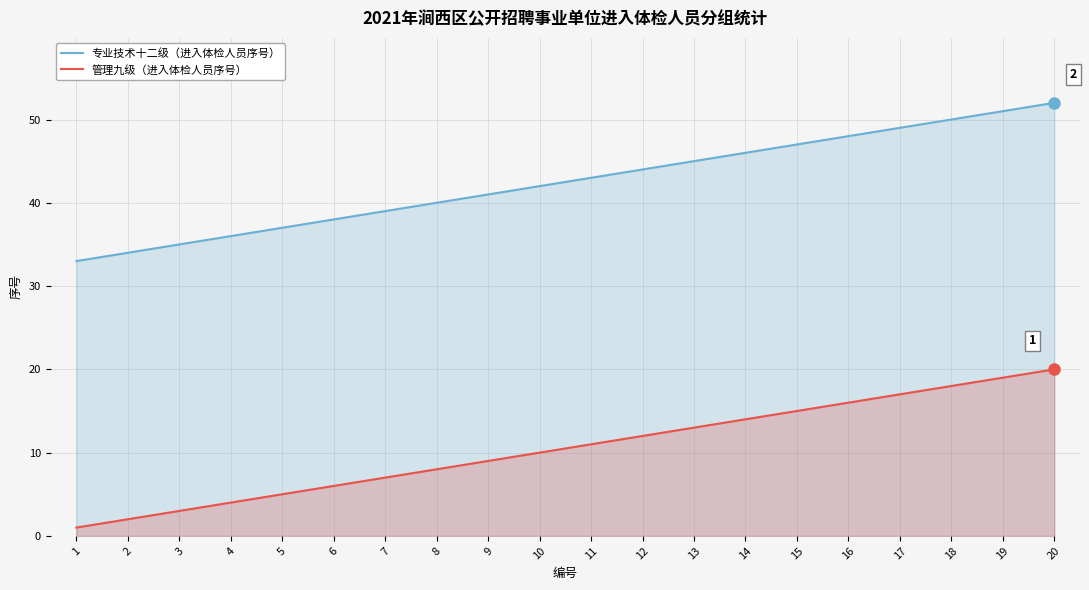

Between 8 and 16, which is larger?

16